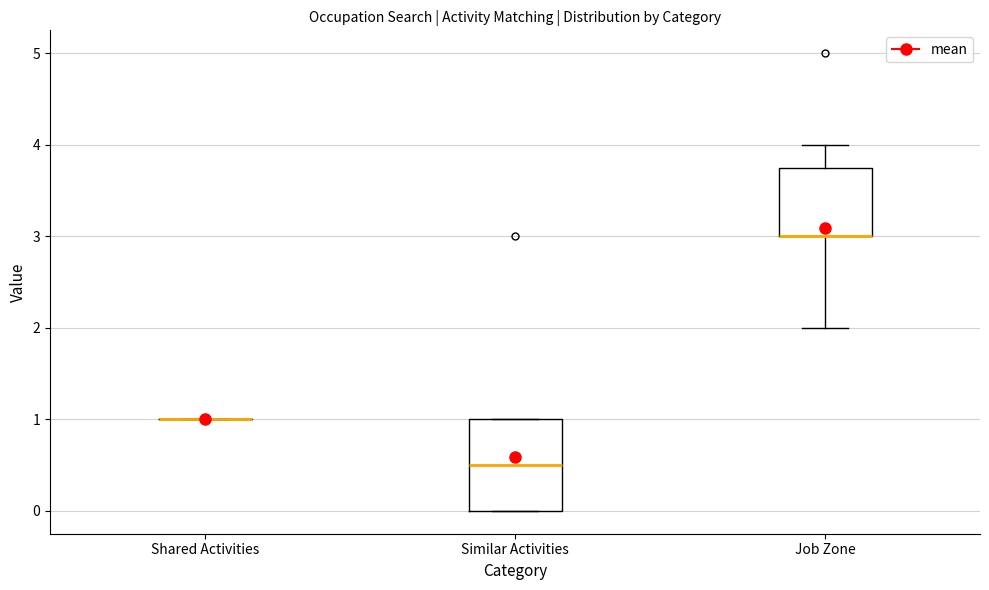

Reading left to right, read every box against the y-axis: the position of its median line, the range the box covers, and the ends of its whiskers. The values are not printed on the chart, so give them approximately, as read against the axis.

Shared Activities: box collapsed to a line at 1.0, whiskers 1.0 to 1.0
Similar Activities: median 0.5, box 0.0 to 1.0, whiskers 0.0 to 1.0
Job Zone: median 3.0 (drawn on the box's lower edge), box 3.0 to 3.8, whiskers 2.0 to 4.0